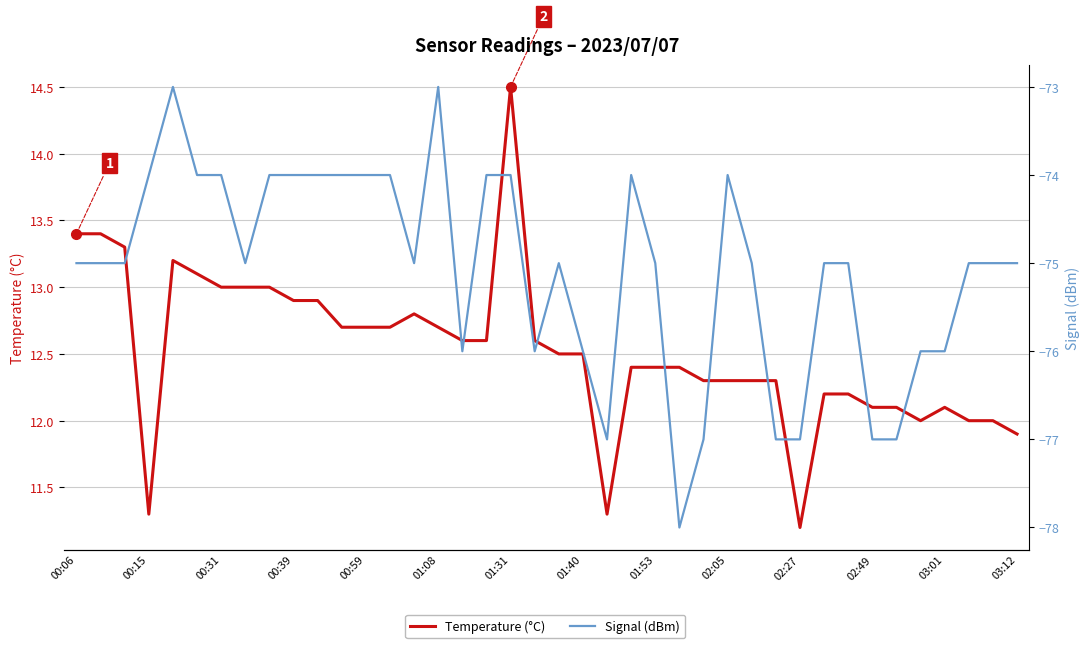

At how many categories does at least one series exceed -41?

40